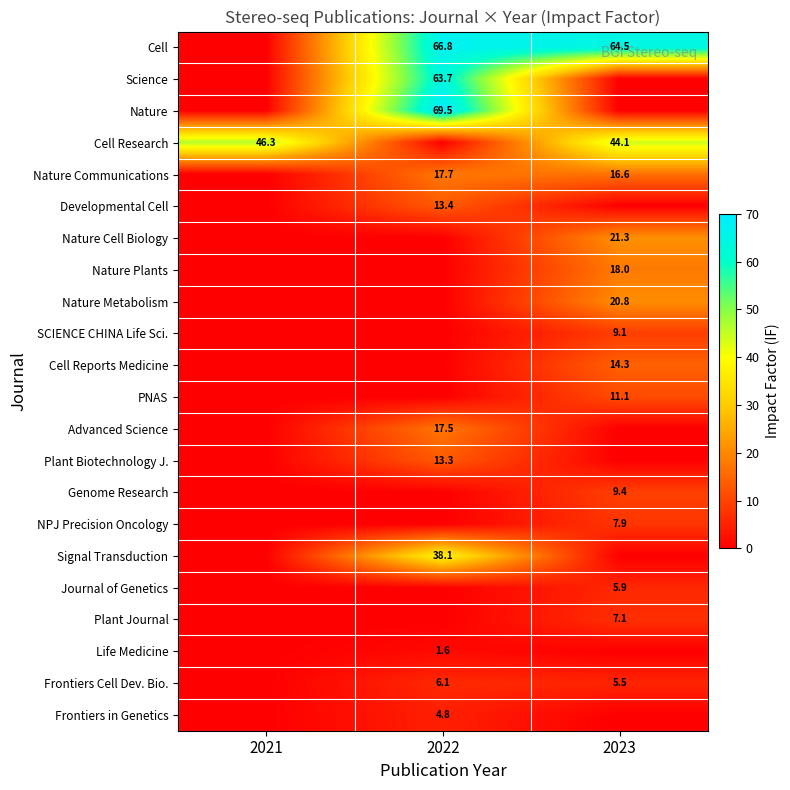

The Plant Biotechnology J. series shows 13.3 at 2022. True or false?

True